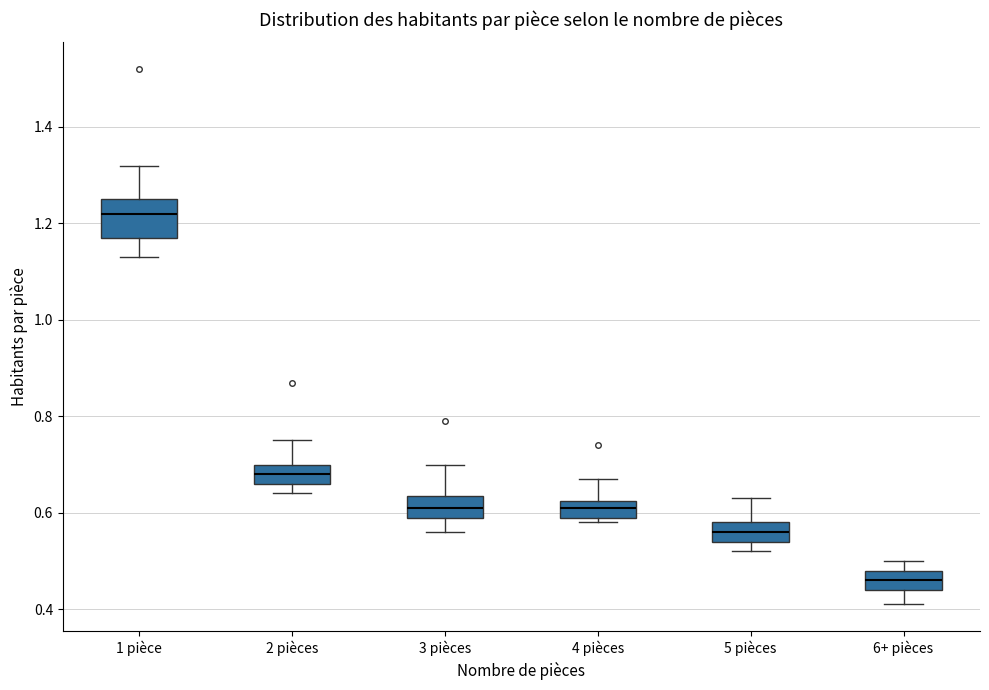

Which box is the tallest, from its lower edge to its upper edge?

1 pièce